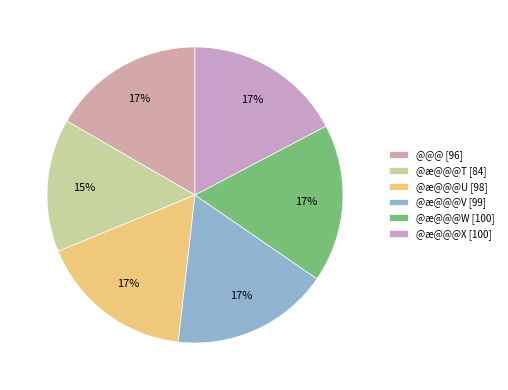

What percentage do @æ@@@V and @æ@@@W together represent?

34.5%